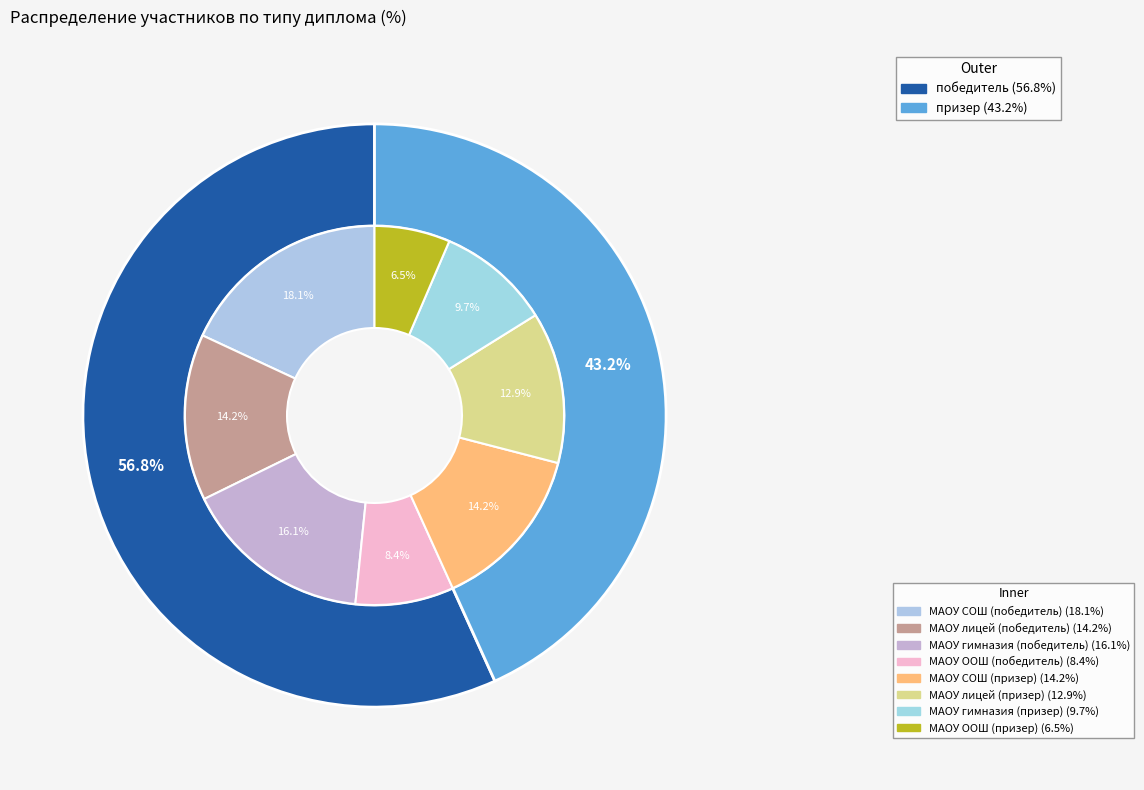

What percentage do победитель and призер together represent?

100.0%